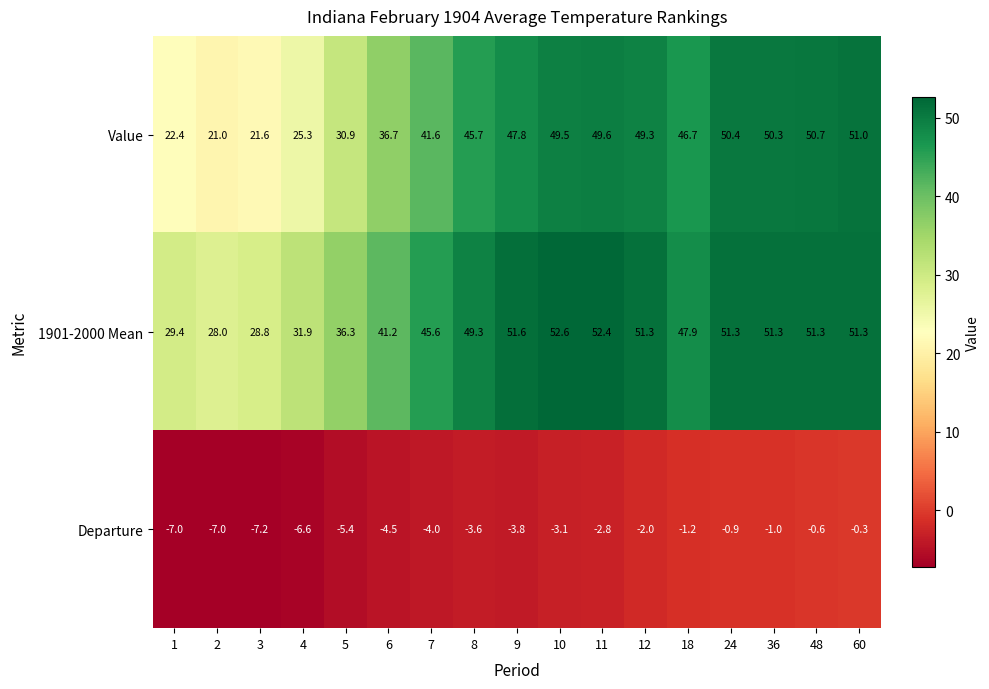

What is the maximum value shown in the chart?

52.6